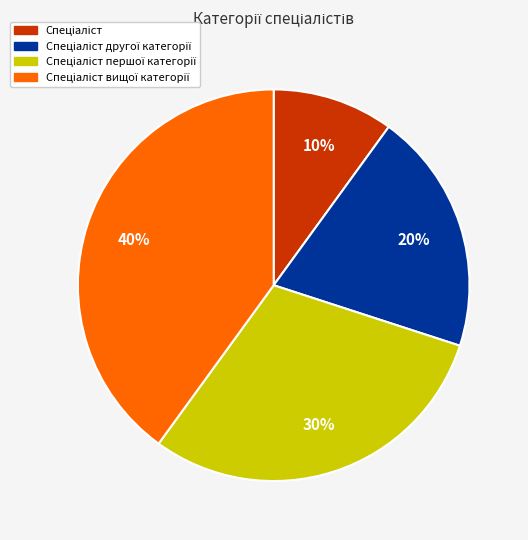

Is there a majority slice in this chart?

No